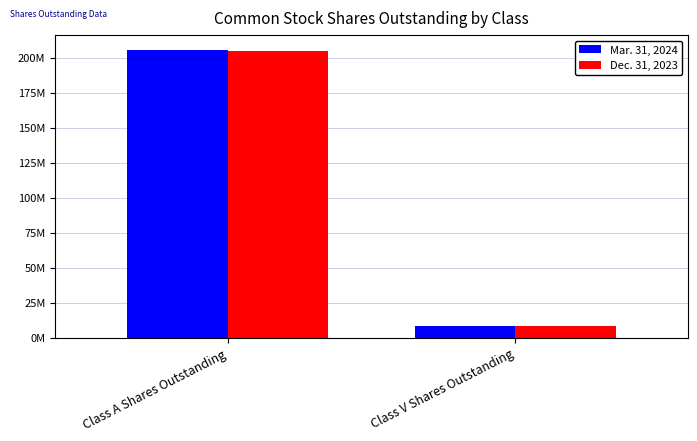

The value of Mar. 31, 2024 at Class A Shares Outstanding is 319847400. True or false?

False